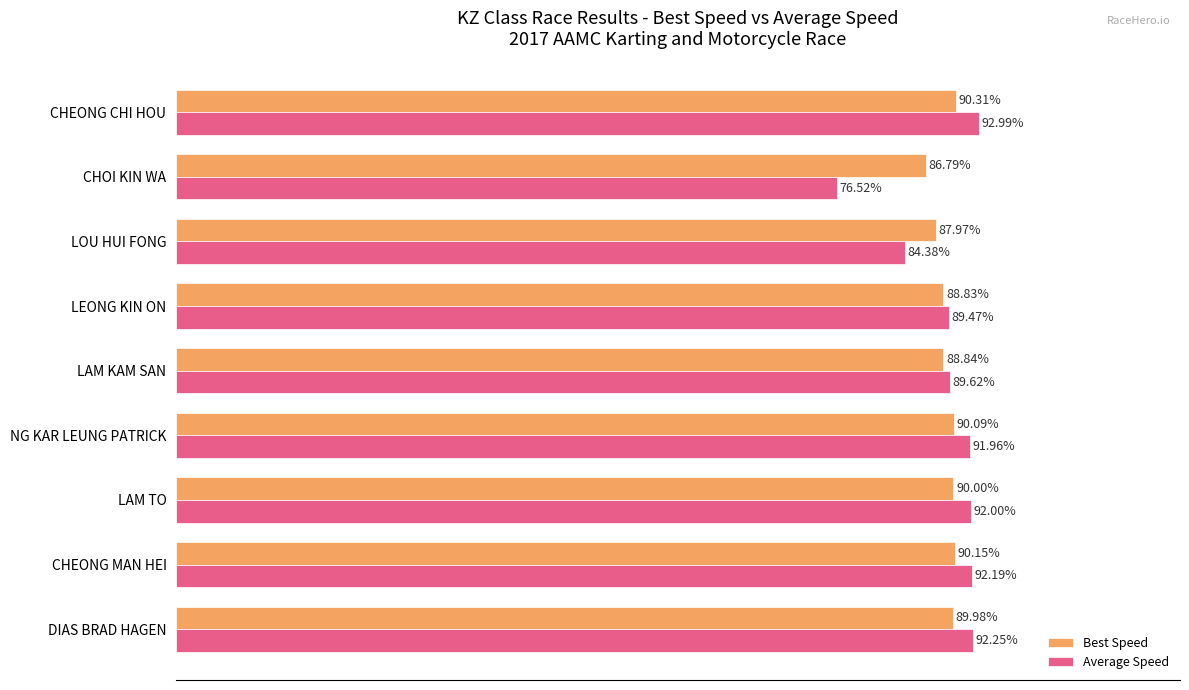

At which label is Average Speed closest to 84?

LOU HUI FONG